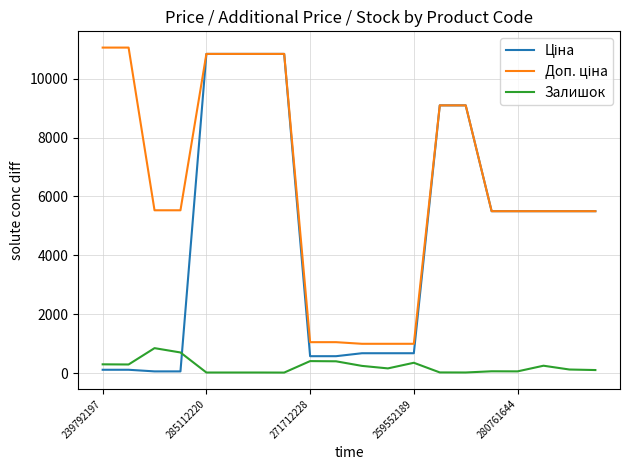

What is the greatest value displayed?

11055.0